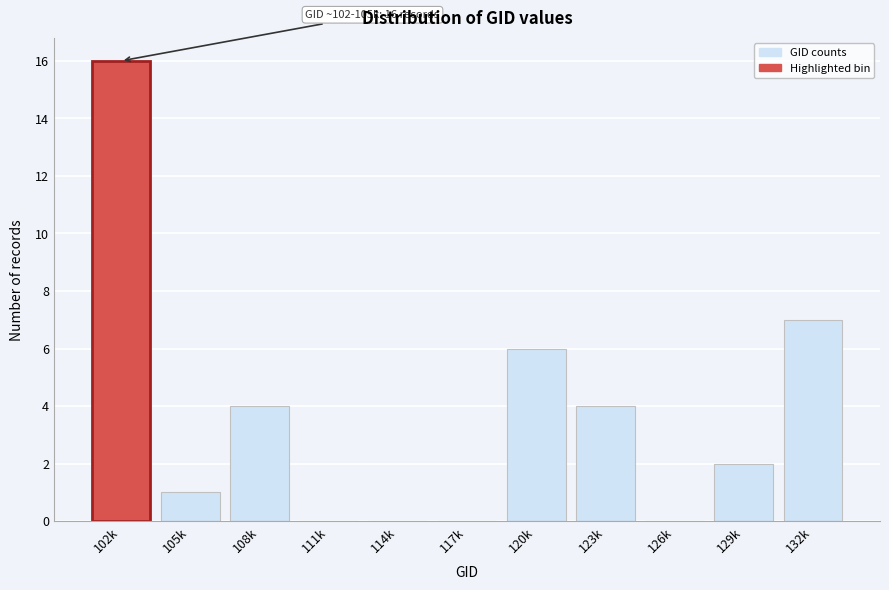

Reading left to right, transcribe all the data shown in this chart.

102k=16	105k=1	108k=4	111k=0	114k=0	117k=0	120k=6	123k=4	126k=0	129k=2	132k=7